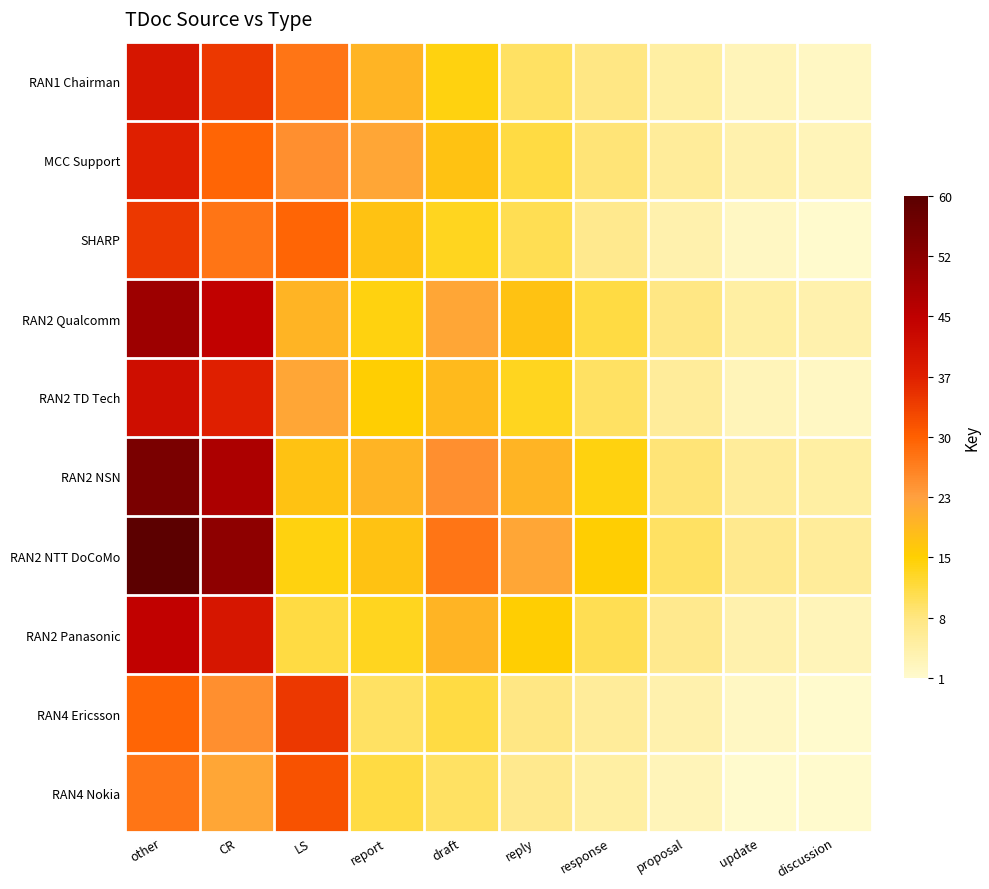

Reading left to right, extract all data points from this chart.

RAN1 Chairman: other=40	CR=35	LS=28	report=20	draft=15	reply=10	response=8	proposal=5	update=3	discussion=2
MCC Support: other=38	CR=30	LS=25	report=22	draft=18	reply=12	response=9	proposal=6	update=4	discussion=3
SHARP: other=35	CR=28	LS=30	report=18	draft=14	reply=11	response=7	proposal=4	update=2	discussion=1
RAN2 Qualcomm: other=50	CR=45	LS=20	report=15	draft=22	reply=18	response=12	proposal=8	update=5	discussion=4
RAN2 TD Tech: other=42	CR=38	LS=22	report=16	draft=19	reply=14	response=10	proposal=6	update=3	discussion=2
RAN2 NSN: other=55	CR=48	LS=18	report=20	draft=25	reply=20	response=15	proposal=9	update=6	discussion=5
RAN2 NTT DoCoMo: other=60	CR=52	LS=15	report=18	draft=28	reply=22	response=16	proposal=10	update=7	discussion=6
RAN2 Panasonic: other=45	CR=40	LS=12	report=14	draft=20	reply=16	response=11	proposal=7	update=4	discussion=3
RAN4 Ericsson: other=30	CR=25	LS=35	report=10	draft=12	reply=8	response=6	proposal=4	update=2	discussion=1
RAN4 Nokia: other=28	CR=22	LS=32	report=12	draft=10	reply=7	response=5	proposal=3	update=1	discussion=1